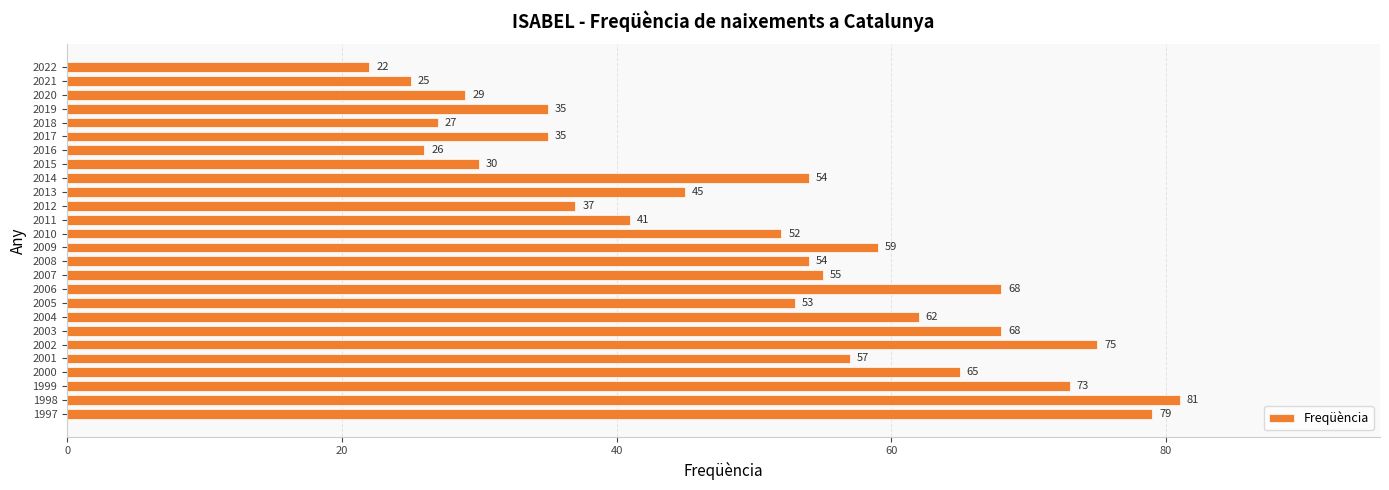

What is the value of the 19th bar from the top?

62